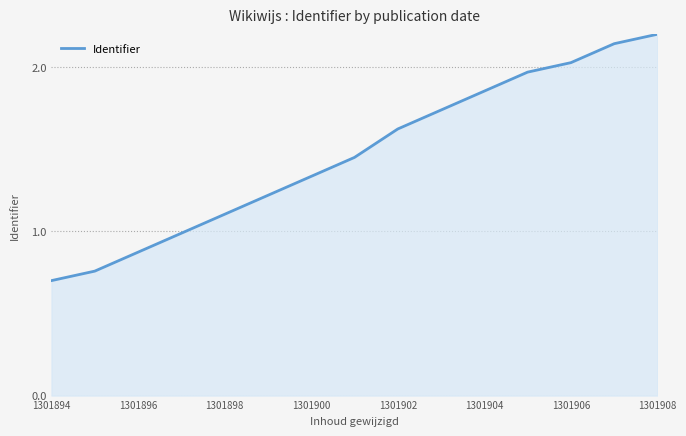

What is the difference between the maximum and minimum values?

1.5